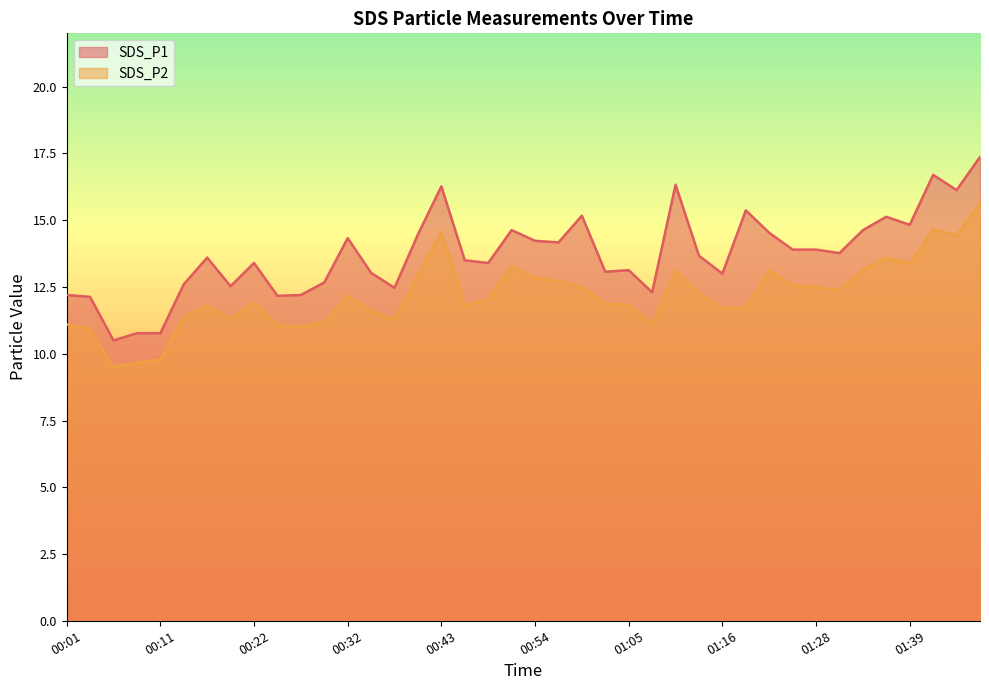

In SDS_P1, how many points are higher than both neighbors (excluding endpoints)?

11